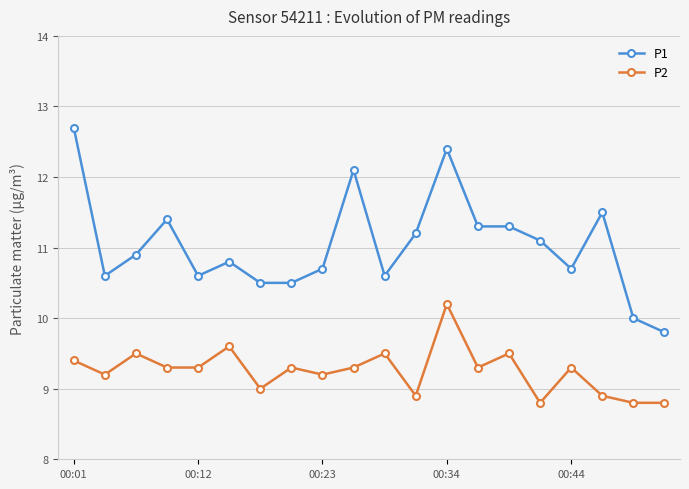

Count the number of data series in this chart.

2